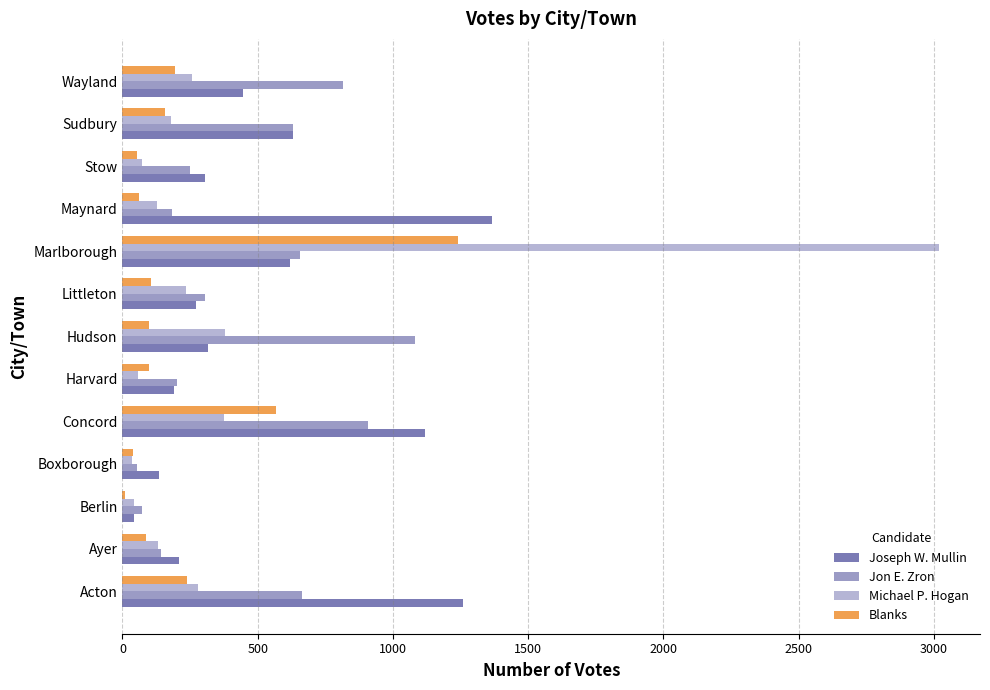

What is the difference between the second highest and second lowest values in the Jon E. Zron series?

832